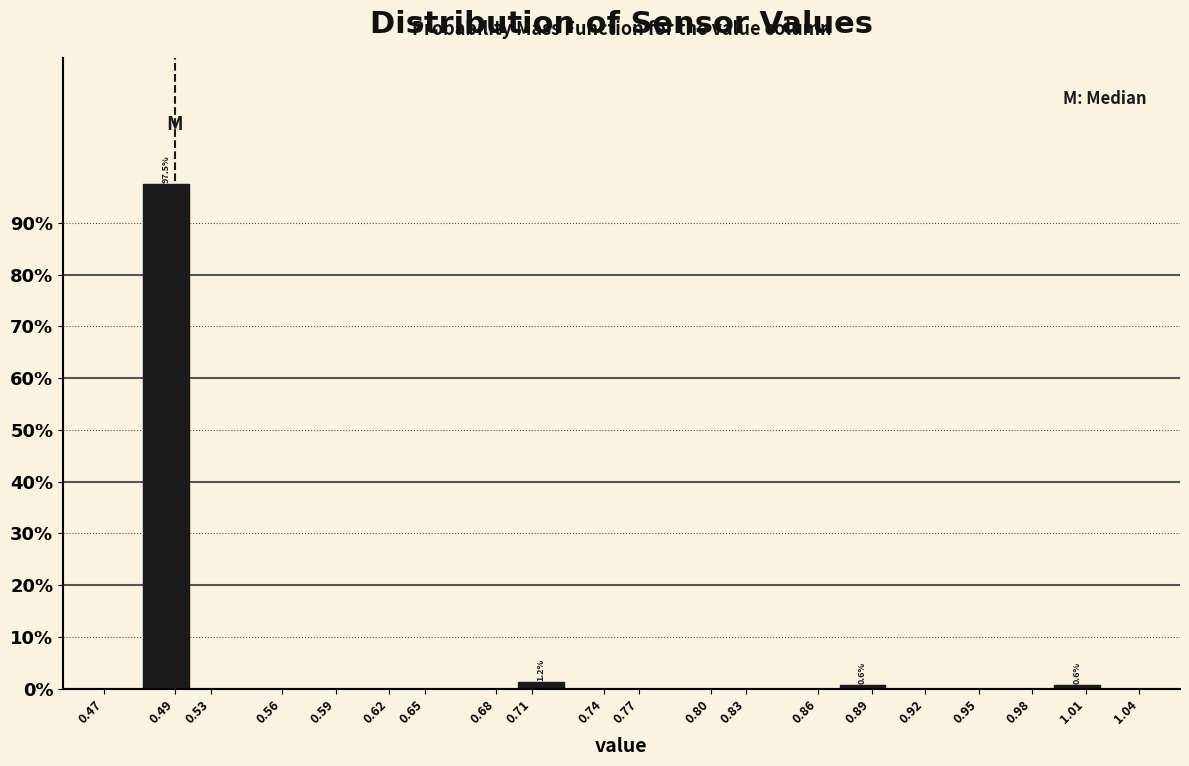

Is it true that the value at 0.49 is 97.5?

True